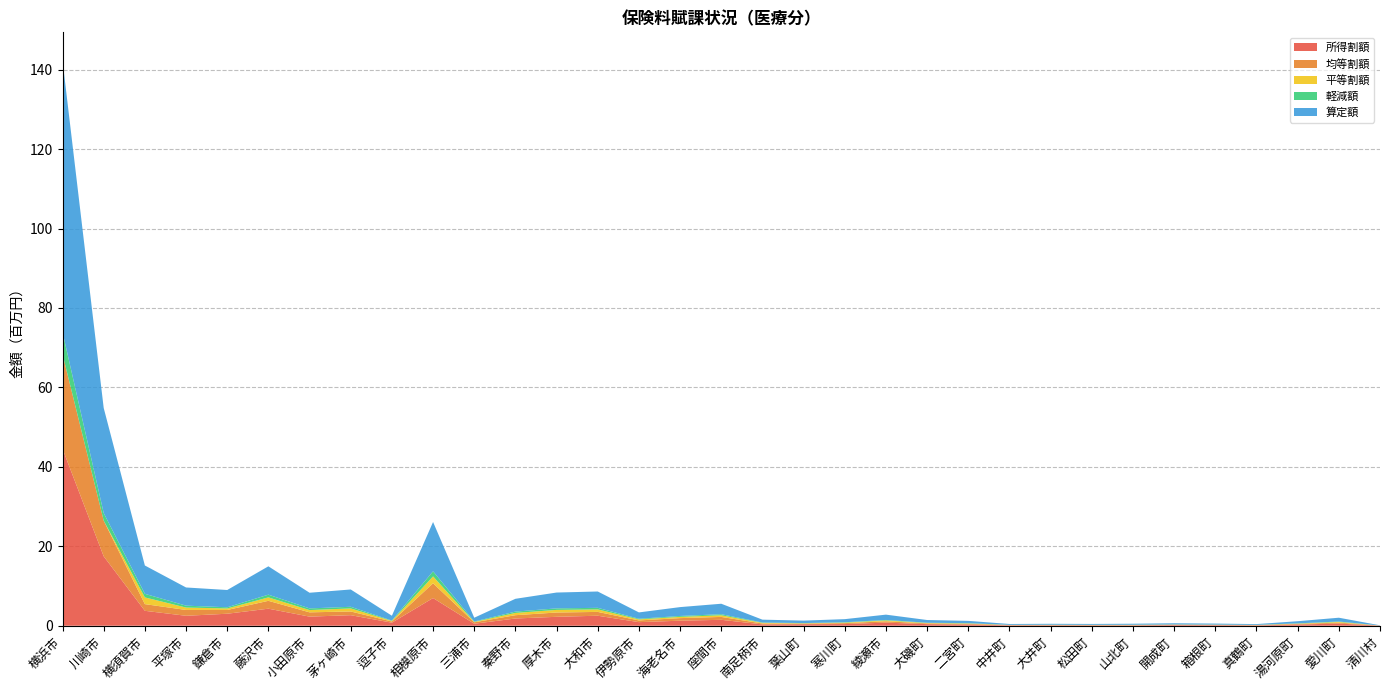

Reading left to right, what are all the values shown in this chart?

所得割額: 44548806	17476254	3756694	2504606	3020507	4291730	2292755	2655113	767870	6972841	501201	1820831	2246422	2518338	902835	1267800	1491536	337549	386418	417774	781586	397636	302560	110043	100943	96572	96790	163061	143881	89975	299703	535257	29464
均等割額: 23804764	8979382	1684524	1464209	942808	1981765	1079012	937207	294148	3719639	361731	832148	1083785	961958	432138	651252	727050	223816	150081	236082	331498	188699	171867	56811	77670	69300	60444	97077	61916	67522	157796	248574	17542
平等割額: 0	0	1687921	608678	383914	863334	572619	764859	150001	1725737	91221	571054	657226	632679	260208	312624	415760	162107	80868	131466	225710	98763	106077	38600	51036	41795	67179	37254	50525	35152	77733	174426	5002
軽減額: 5581623	1917626	908093	478381	299894	685622	416836	412714	93514	1282247	109770	331792	382862	392844	162051	227950	268663	82270	54727	87526	115833	69042	63151	21263	28532	27692	27750	29946	31038	28005	65027	101697	5114
算定額: 68353570	26455636	7129139	4577493	4347231	7136829	3944386	4357179	1212019	12418217	954153	3224032	3987433	4112975	1595181	2231676	2634347	723472	617367	785322	1338794	685098	580504	214983	229649	216702	252648	297392	256322	192649	535232	958257	52008